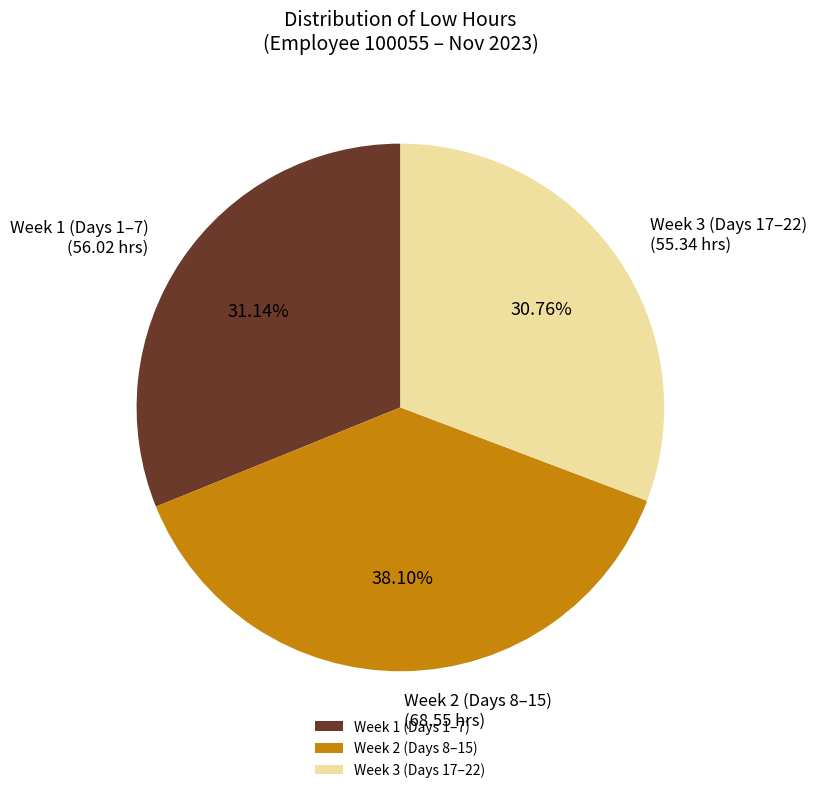

Count the number of slices in the pie.

3